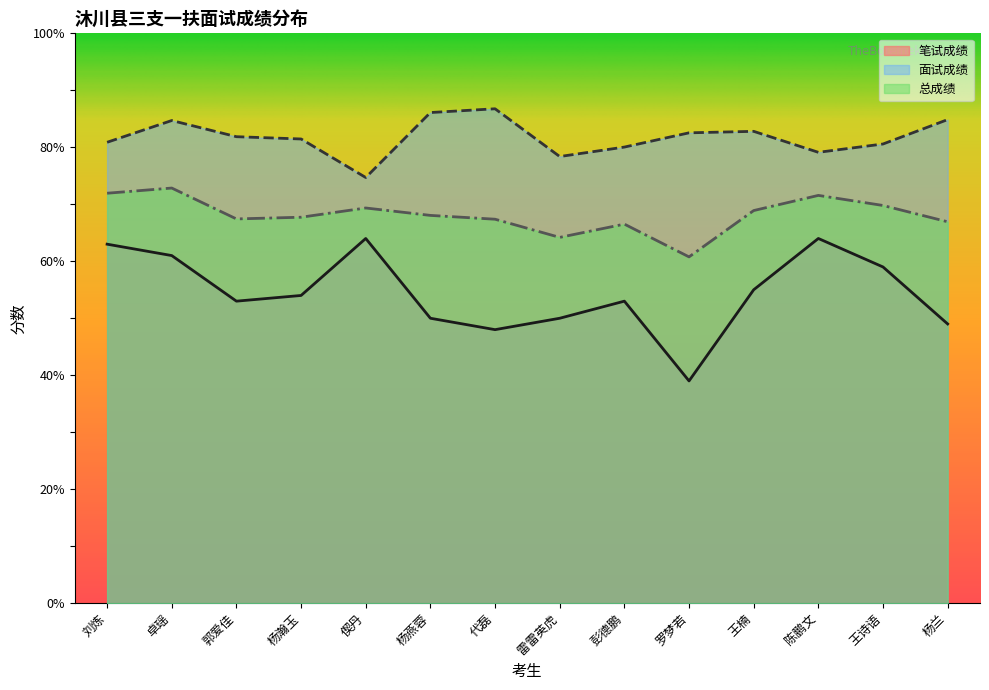

The 笔试成绩 series shows 53.0 at 郭爱佳. True or false?

True